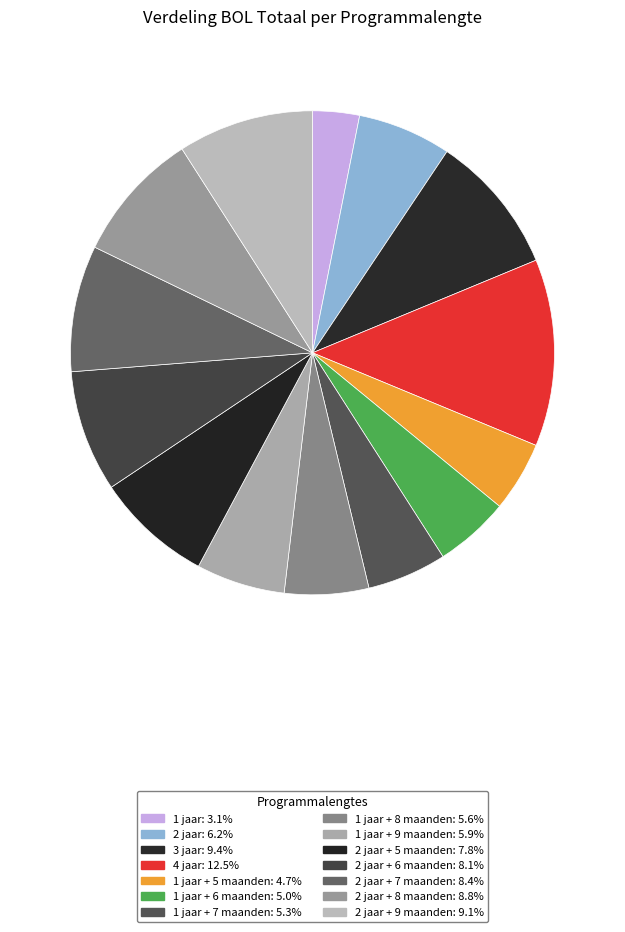

To the nearest percent, what is the average slice percentage?

7%